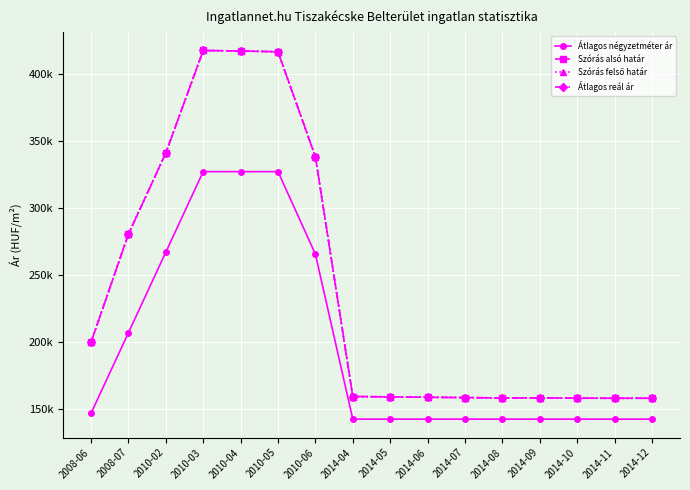

How many data points does each series have?

16